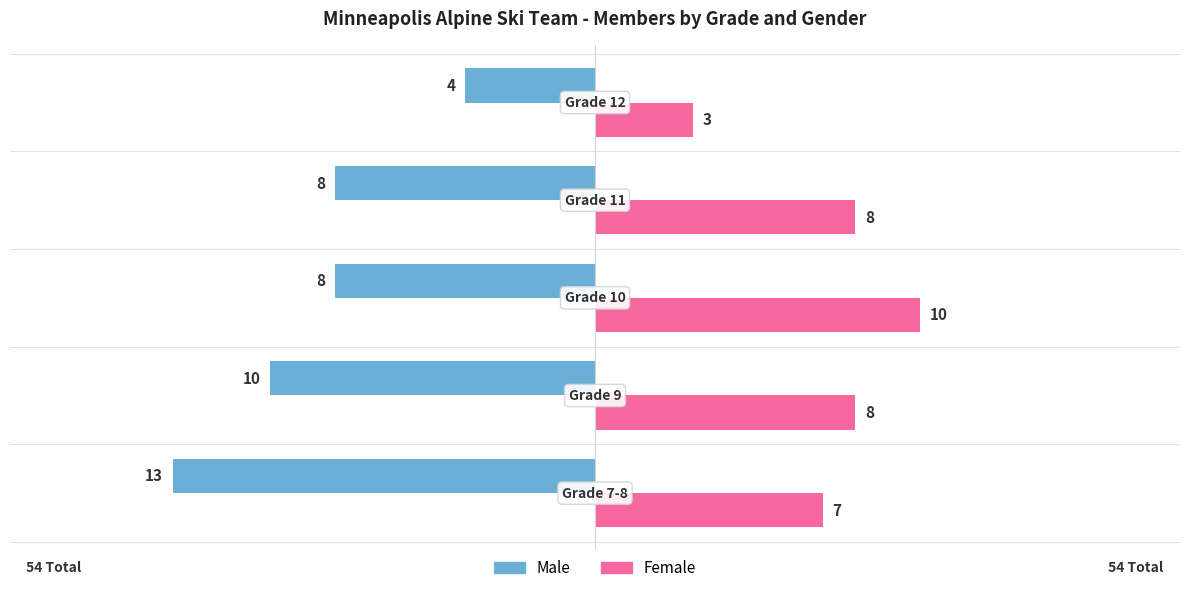

List the series in order of their peak value, lowest first.

Male, Female